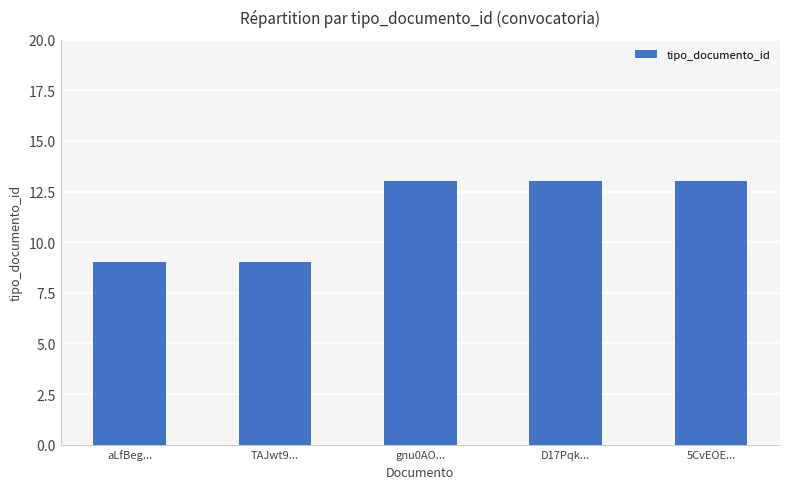

What is the label of the 5th bar from the left?

5CvEOE...